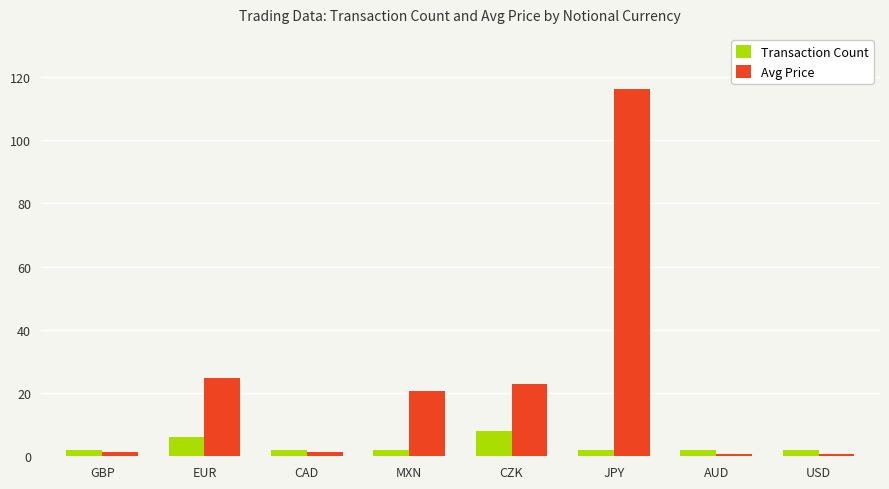

What is the value of the Transaction Count bar at the 3rd from the left?

2.0